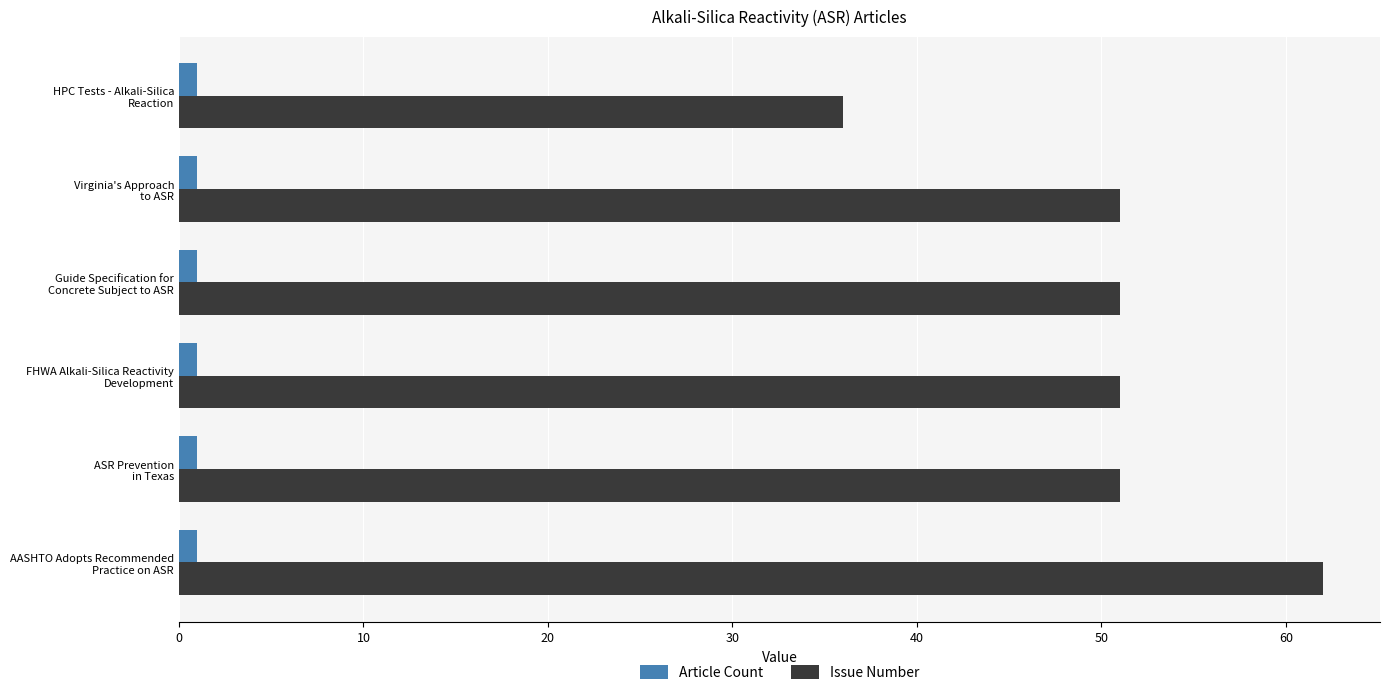

Which series has the widest spread of values?

Issue Number